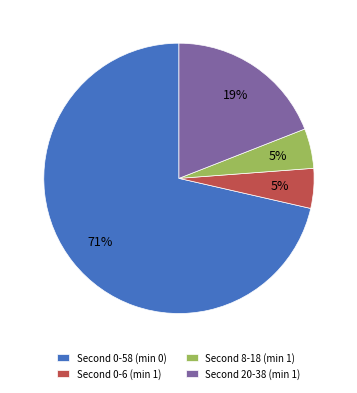

Is there any slice that represents more than half of the pie?

Yes